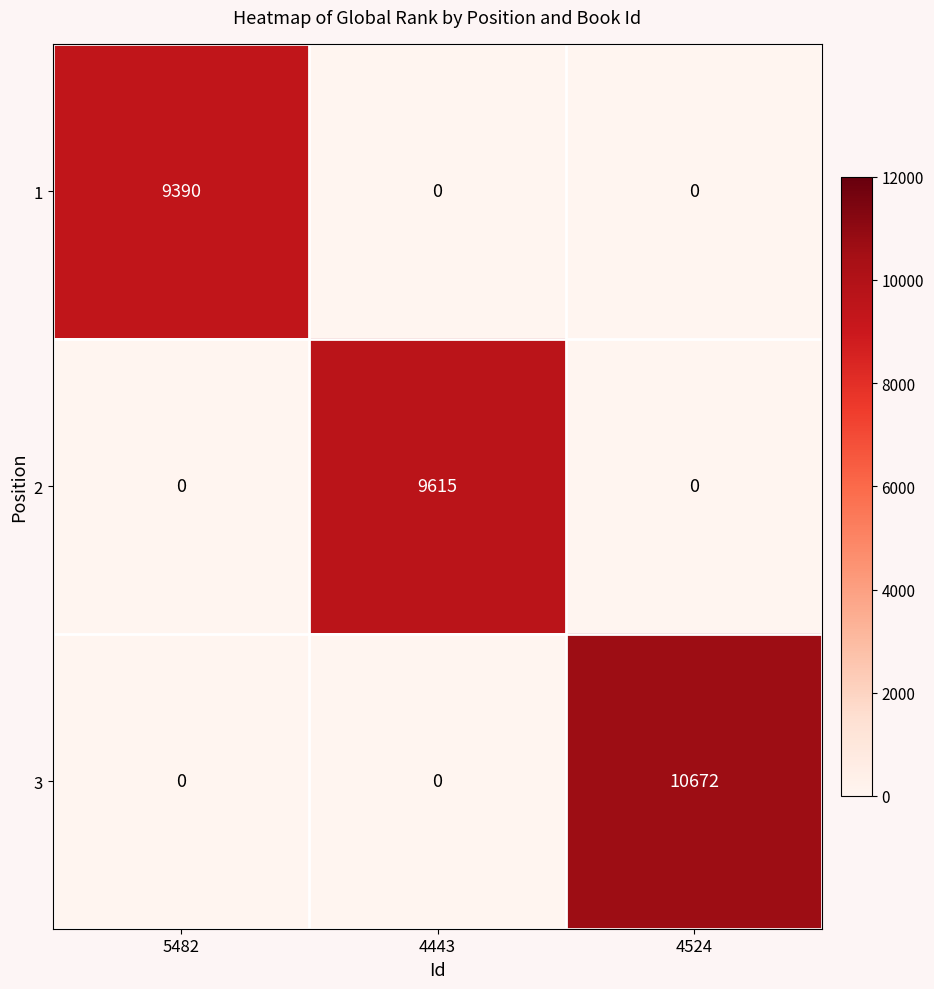

Read the 2 value at 4443, to the nearest 50.

9600